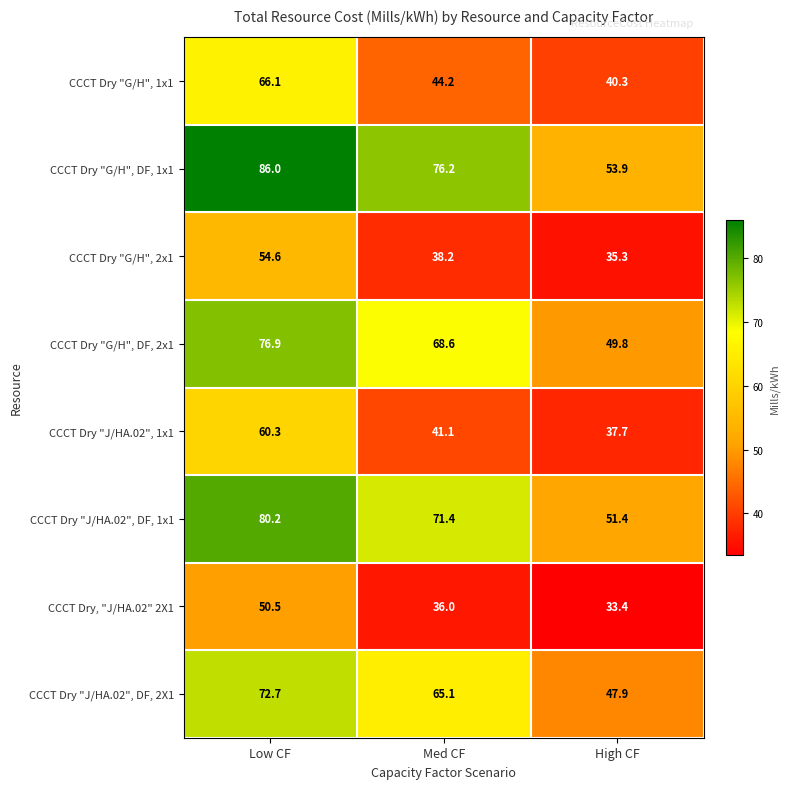

Which series changed the most between Low CF and High CF?

CCCT Dry "G/H", DF, 1x1